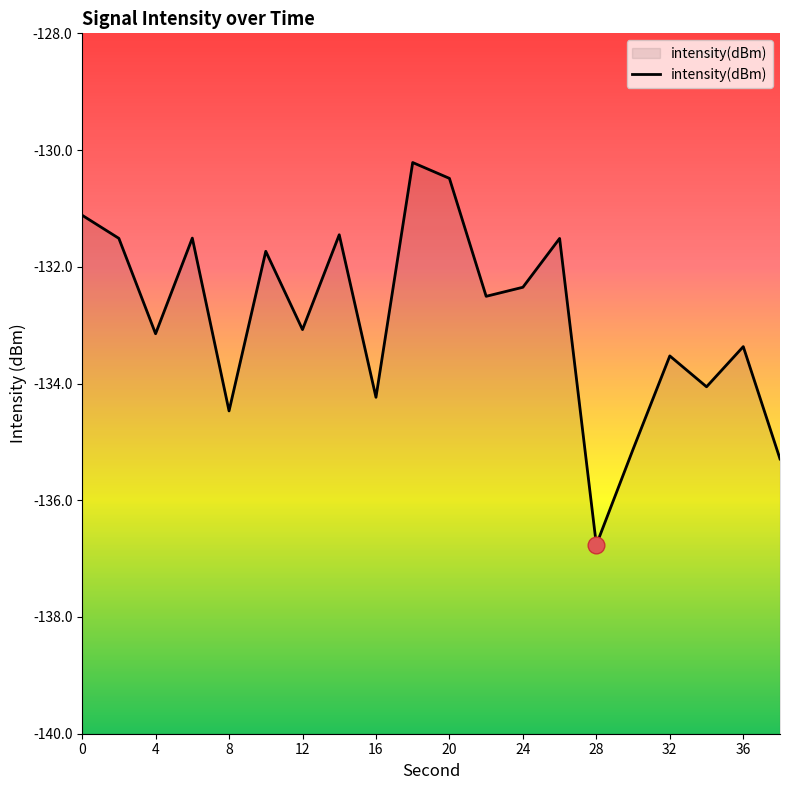

How many points are higher than both their immediate neighbors (excluding endpoints)?

7